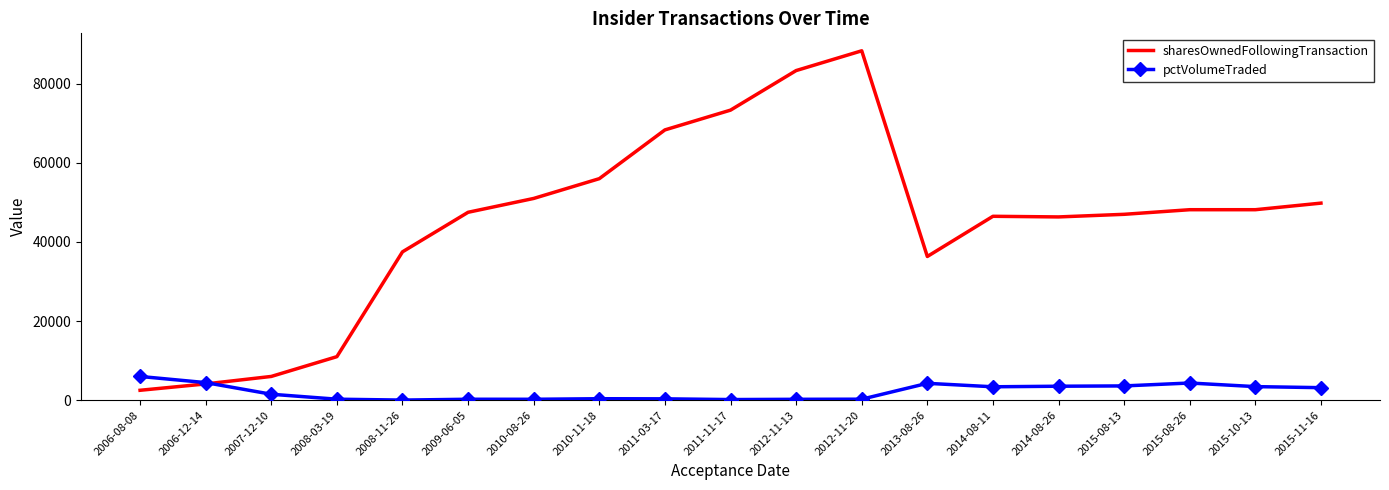

At which category is the sum across all series the highest?

2012-11-20